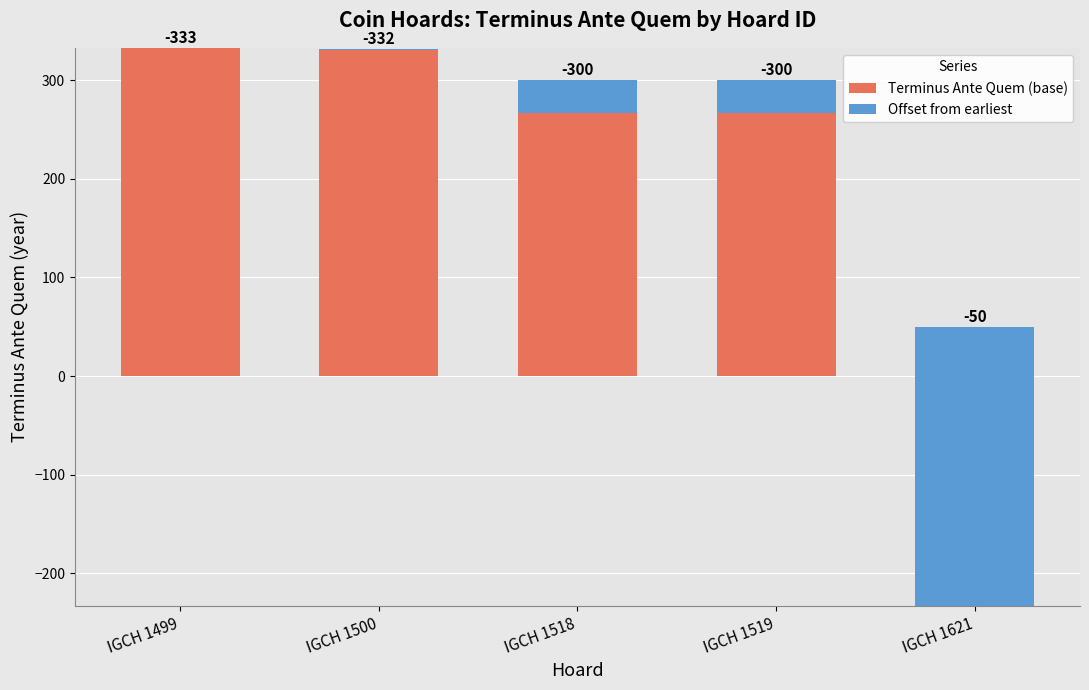

How many bars are there in each group?

2